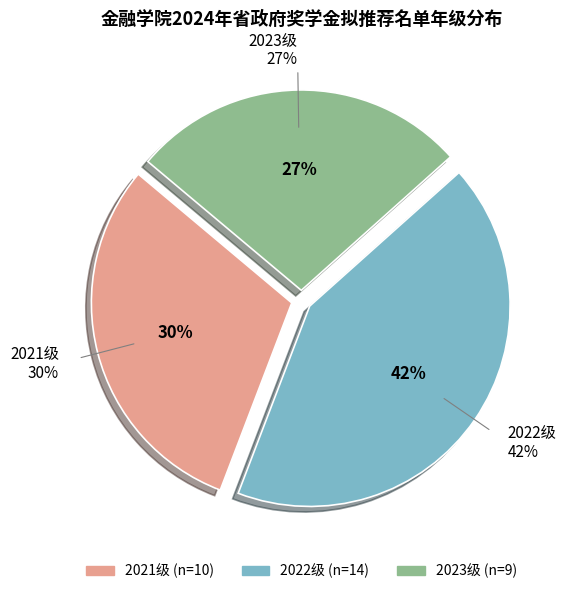

What is the total percentage of 2021级 and 2022级?

72.7%